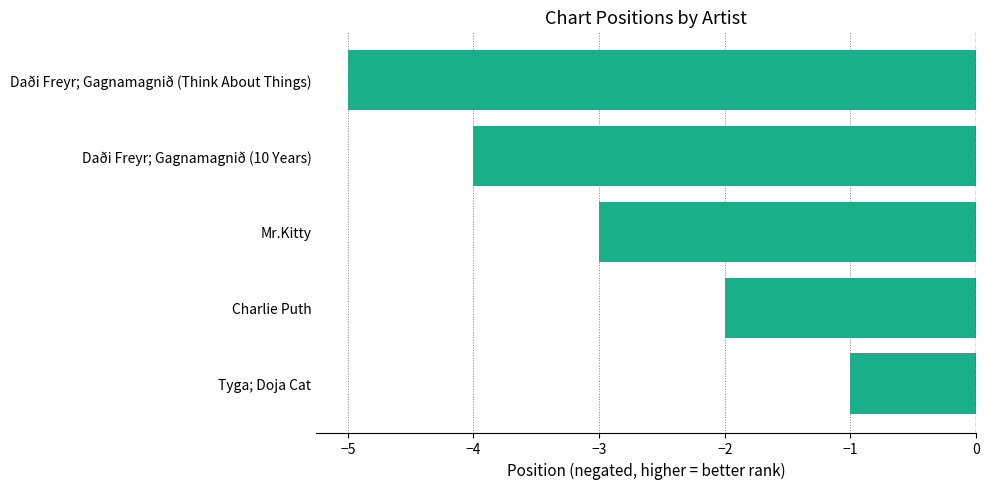

Reading bottom to top, extract all data points from this chart.

-1	-2	-3	-4	-5